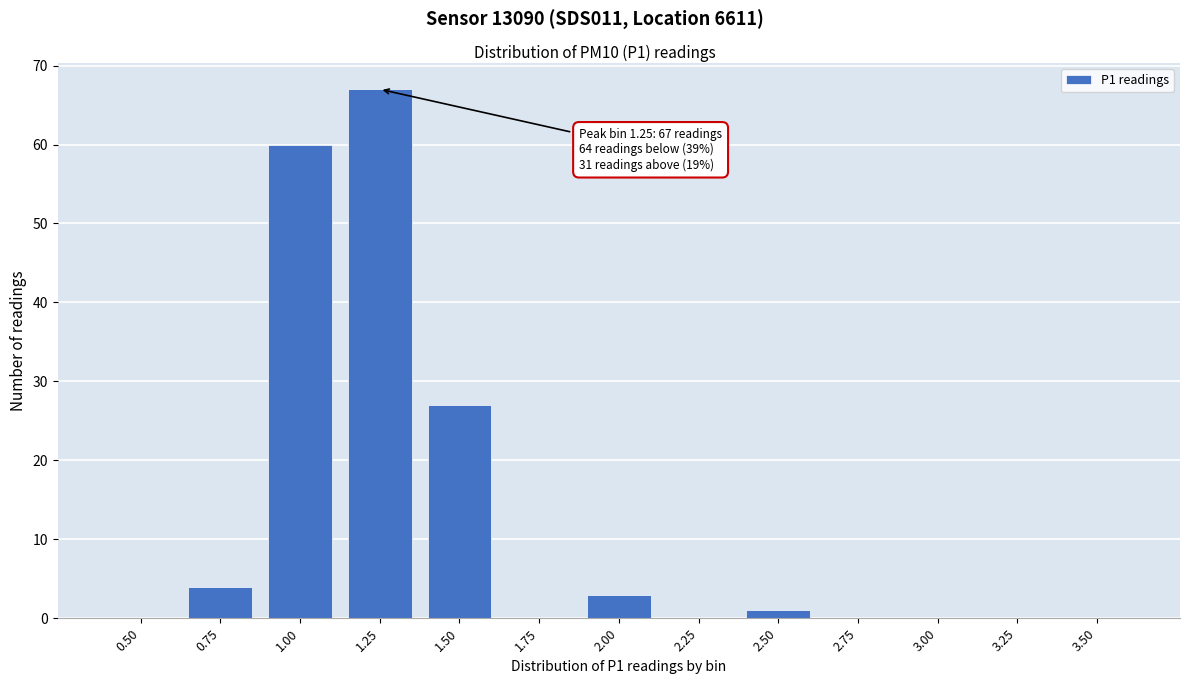

Reading left to right, list all the values displayed in this chart.

0.50=0	0.75=4	1.00=60	1.25=67	1.50=27	1.75=0	2.00=3	2.25=0	2.50=1	2.75=0	3.00=0	3.25=0	3.50=0